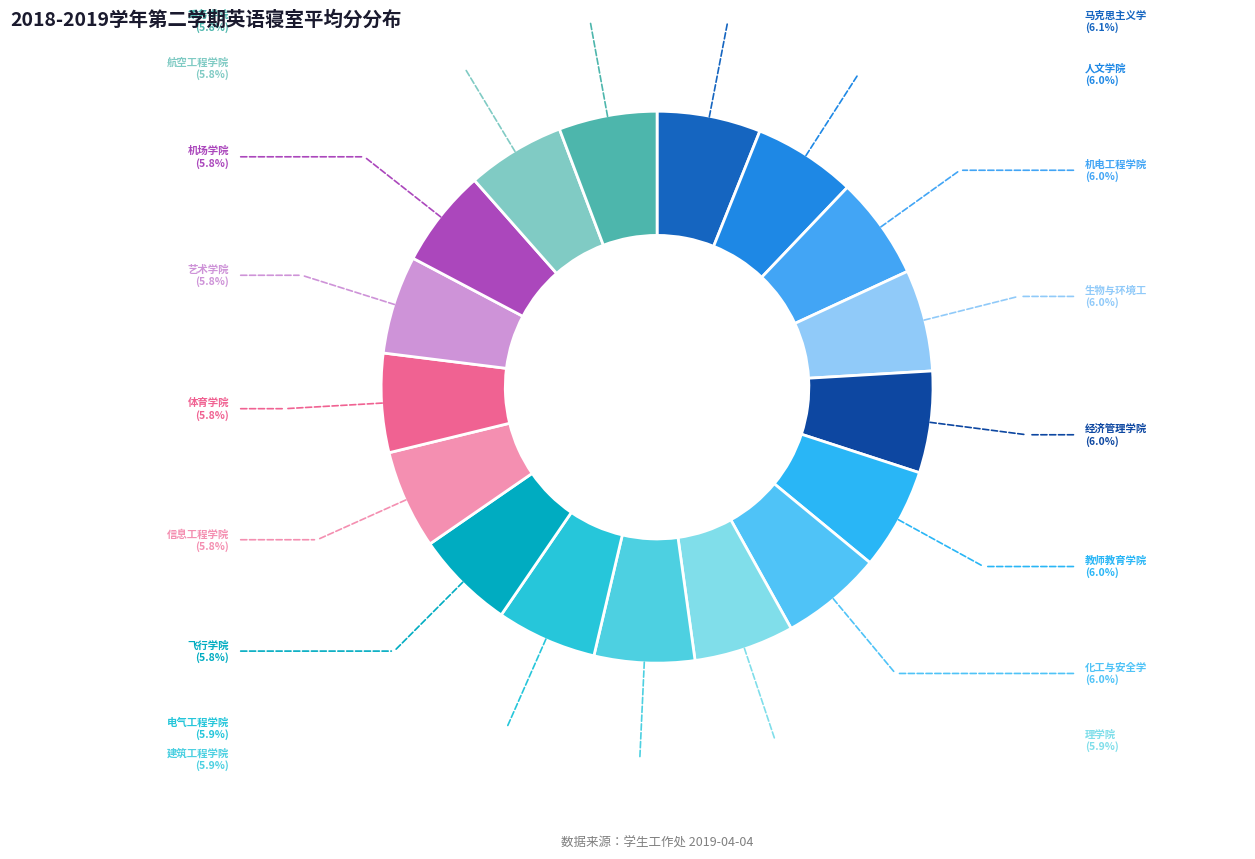

How many segments does this pie chart have?

17